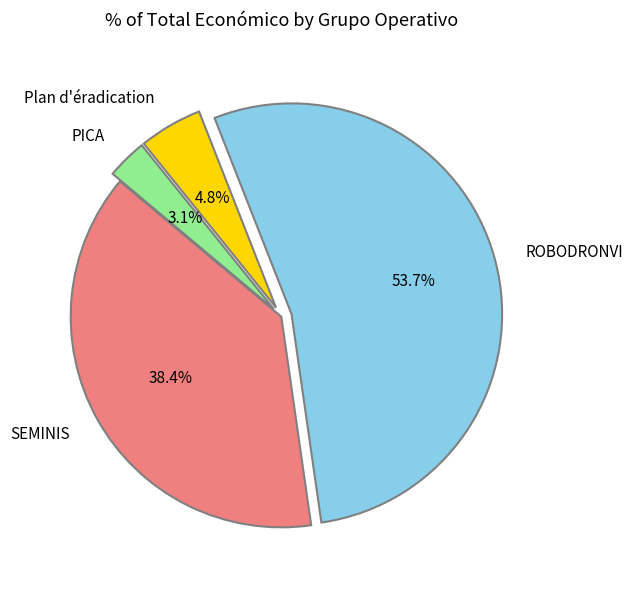

Which category has the smallest portion of the pie?

PICA